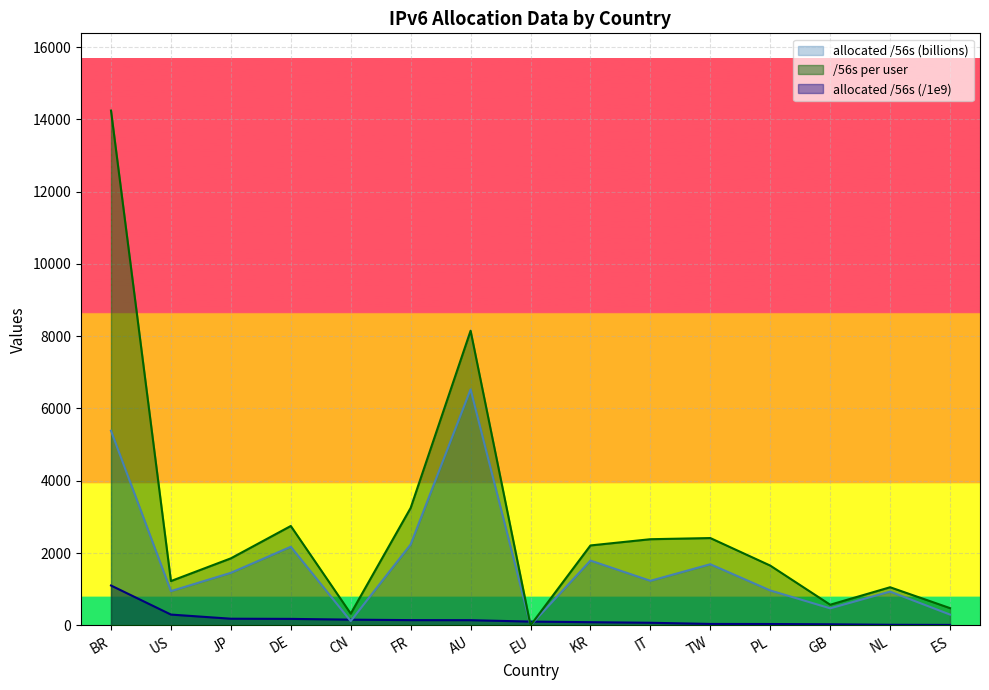

True or false: allocated /56s has more than 0 interior local peaks.

False